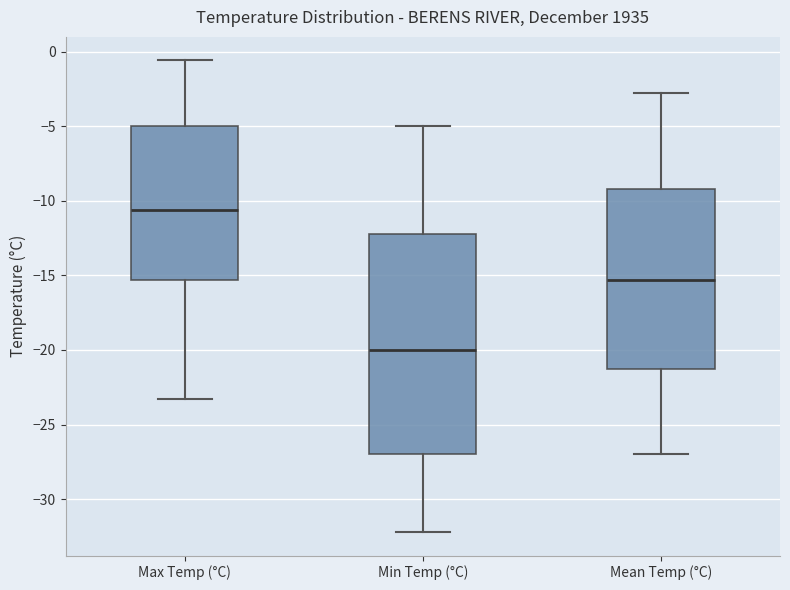

Reading left to right, read every box against the y-axis: the position of its median line, the range the box covers, and the ends of its whiskers. The values are not printed on the chart, so give them approximately, as read against the axis.

Max Temp (°C): median -10.5, box -15.5 to -5.0, whiskers -23.5 to -0.5
Min Temp (°C): median -20.0, box -27.0 to -12.0, whiskers -32.0 to -5.0
Mean Temp (°C): median -15.5, box -21.5 to -9.0, whiskers -27.0 to -3.0